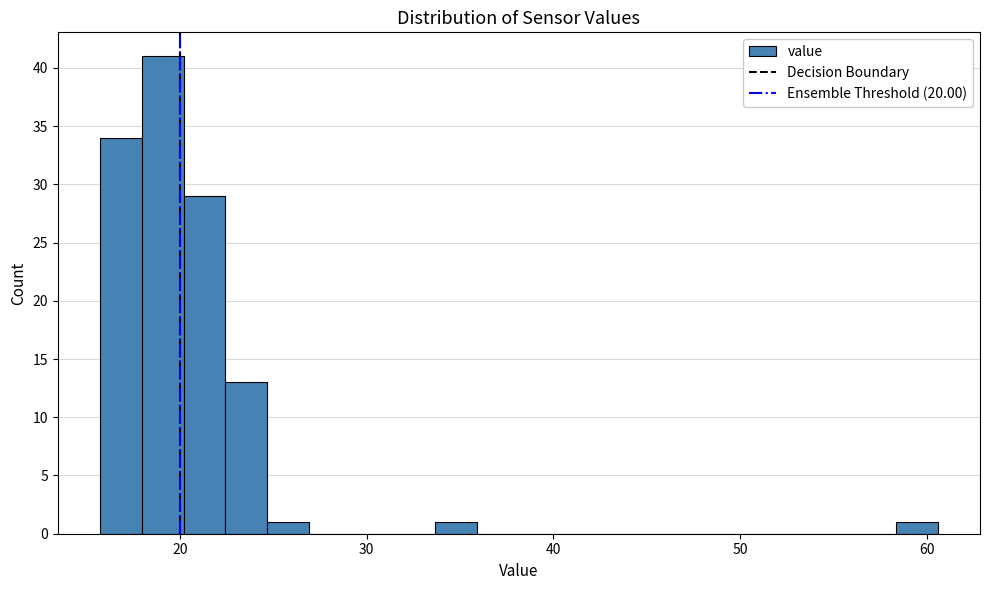

Around what value on the x-axis is the tallest bar? Give the approximate position of its centre, as read against the axis.

19